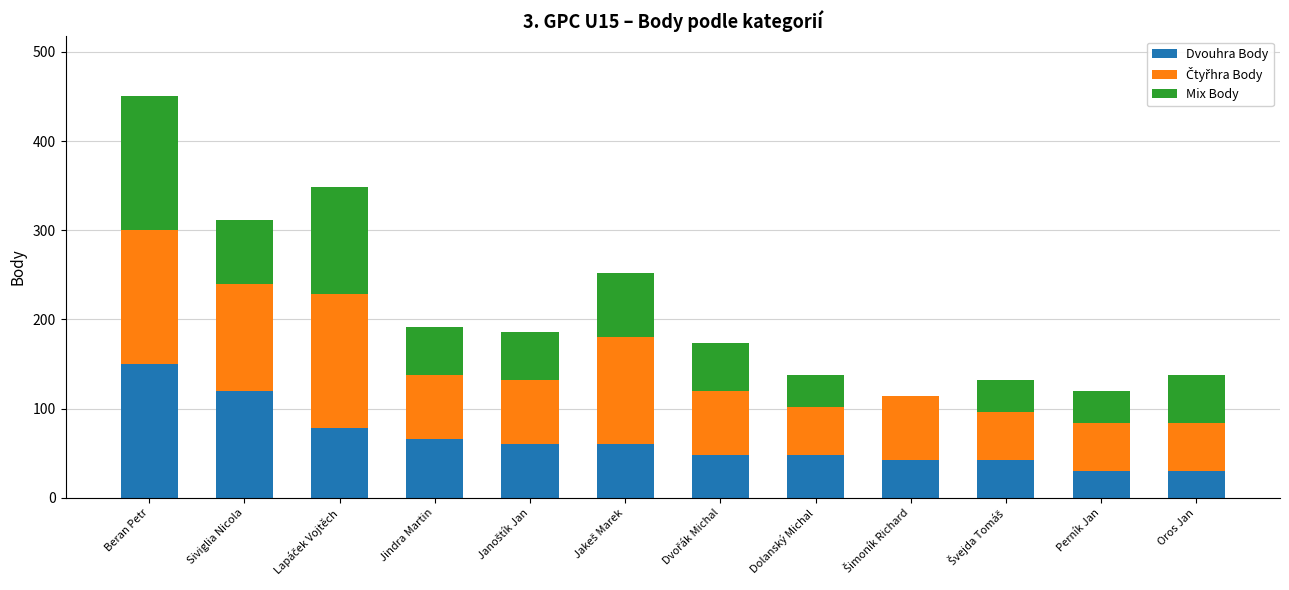

The value of Dvouhra Body at Jindra Martin is 66. True or false?

True